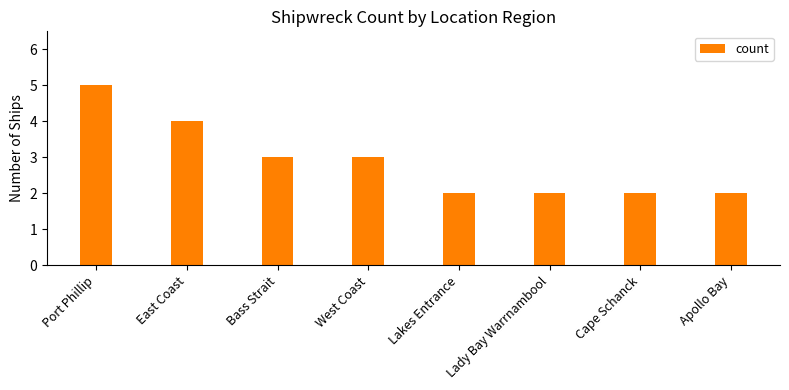

The value at Cape Schanck is 2. True or false?

True